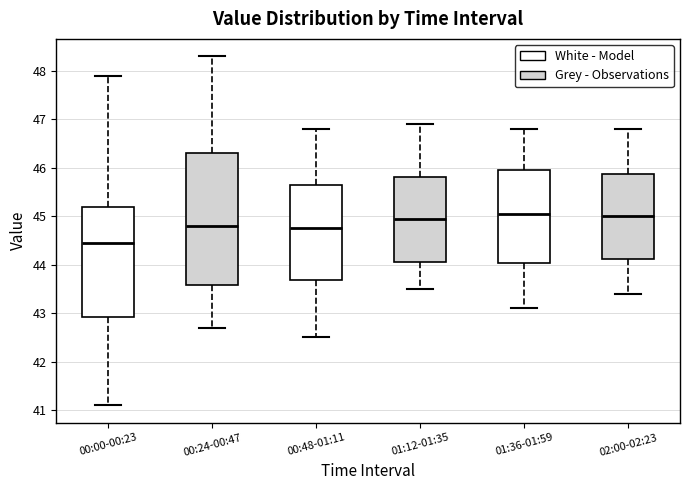

Which box is the tallest, from its lower edge to its upper edge?

00:24-00:47